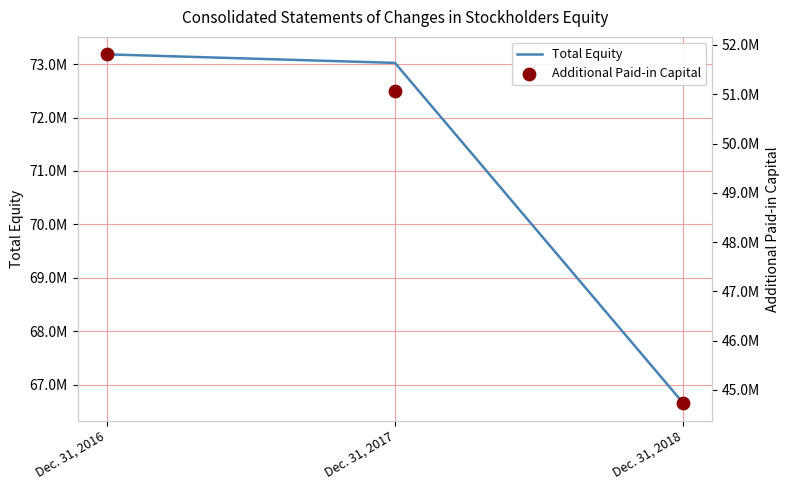

Which series has the largest total across all categories?

Total Equity